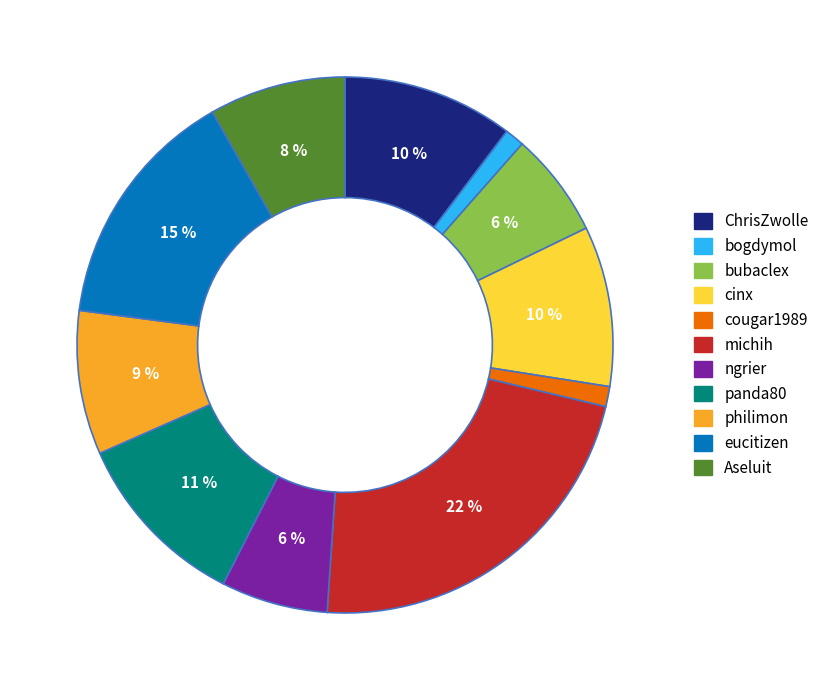

Is the sum of cougar1989 and bogdymol greater than half?

No